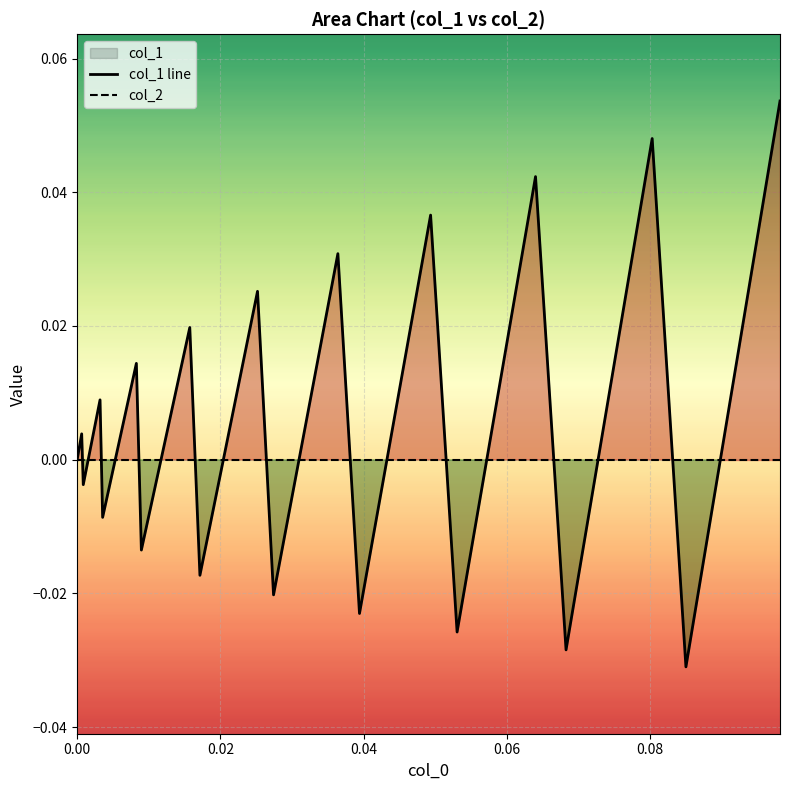

How many data points in col_1 line are less than 0?

9